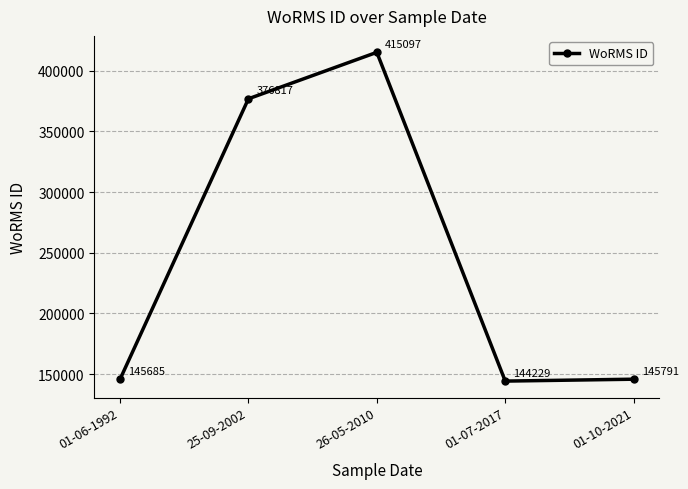

The value at 01-07-2017 is 61276. True or false?

False